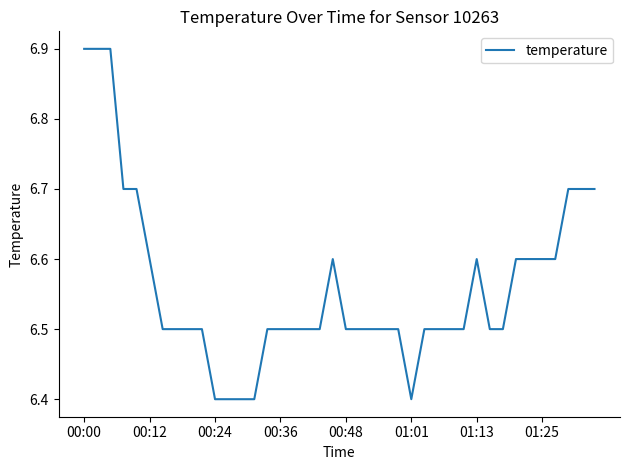

How many lines are shown in the chart?

1